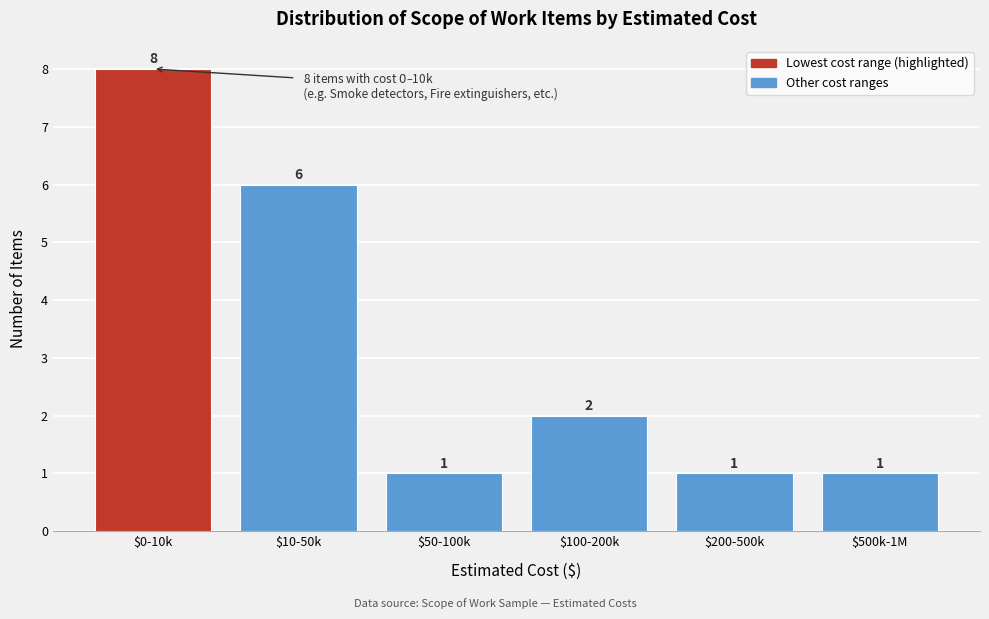

Reading left to right, what are all the values shown in this chart?

8	6	1	2	1	1